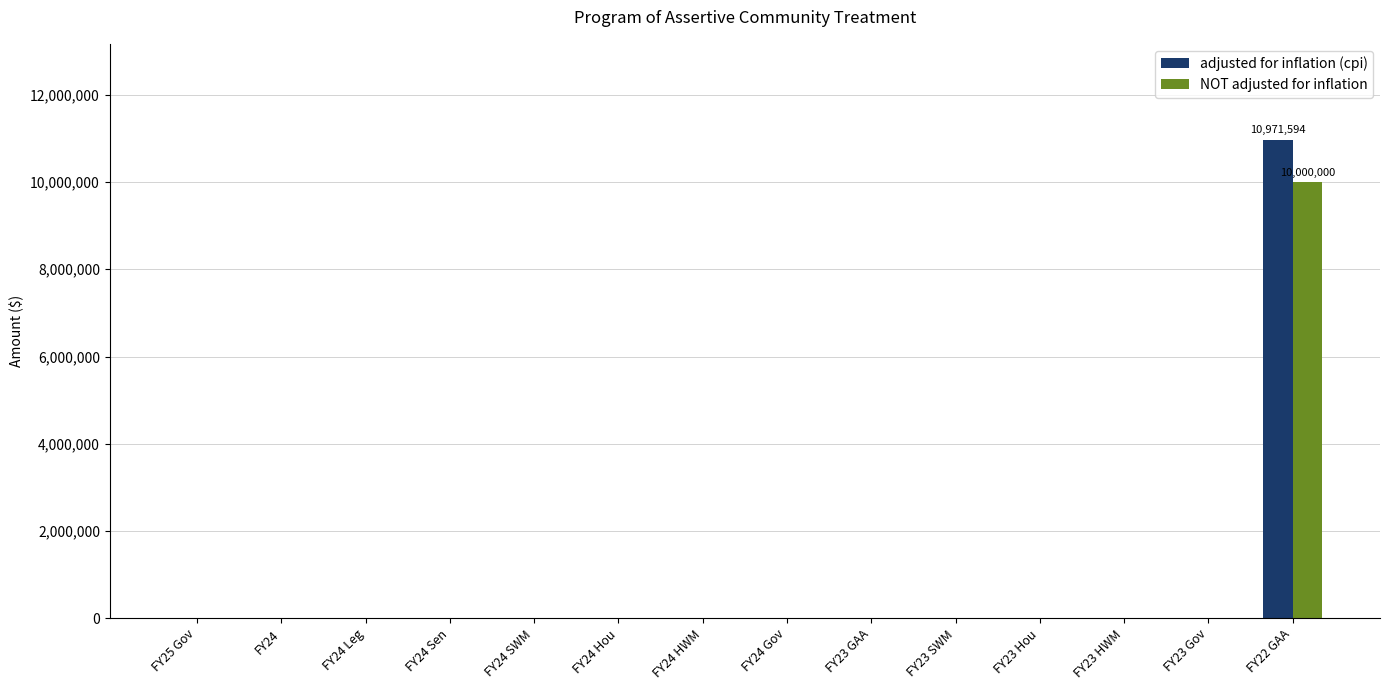

The value of NOT adjusted for inflation at FY23 SWM is 0. True or false?

True